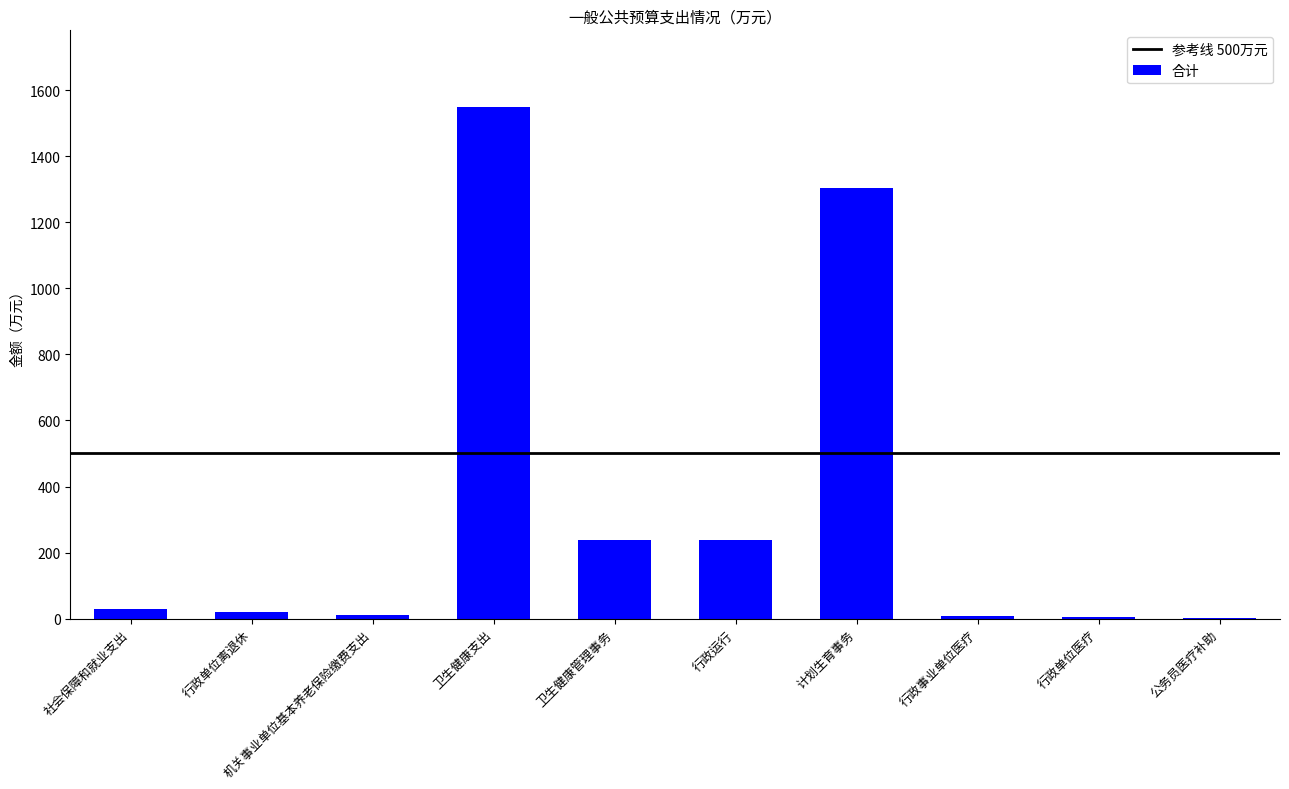

The chart shows a value of 76.9 at 行政运行. True or false?

False